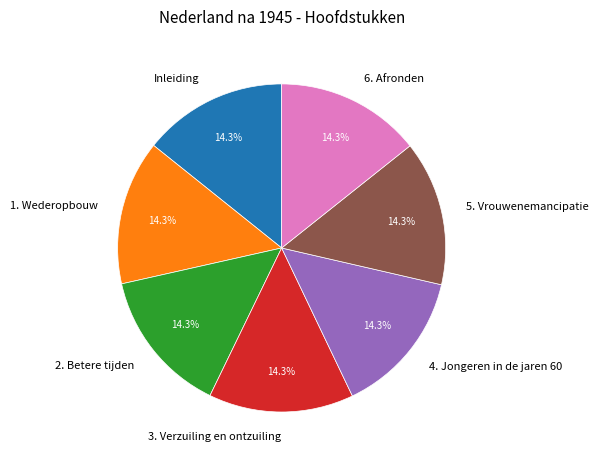

What is the ratio of the value at 1. Wederopbouw to the value at Inleiding?

1.0